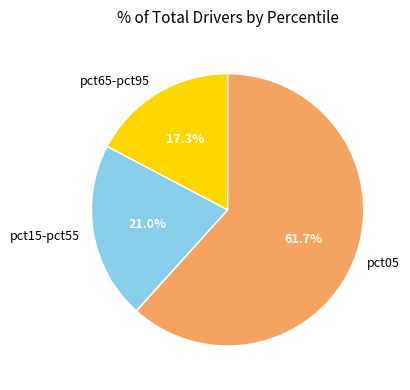

Rank the categories by value from highest to lowest.

pct05, pct15-pct55, pct65-pct95